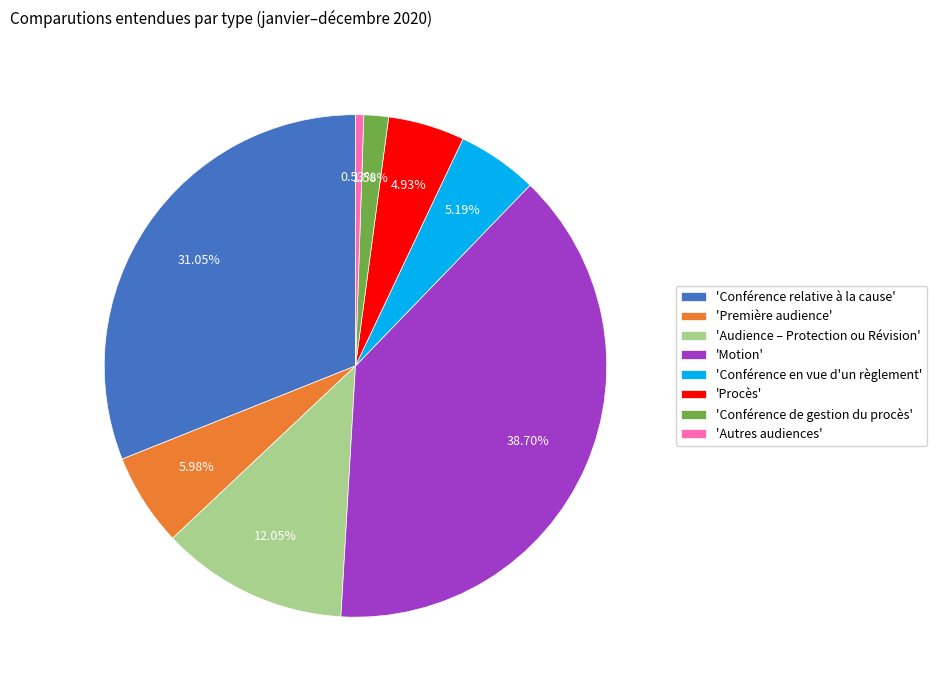

Combined, do 'Procès' and 'Conférence relative à la cause' account for over 50%?

No